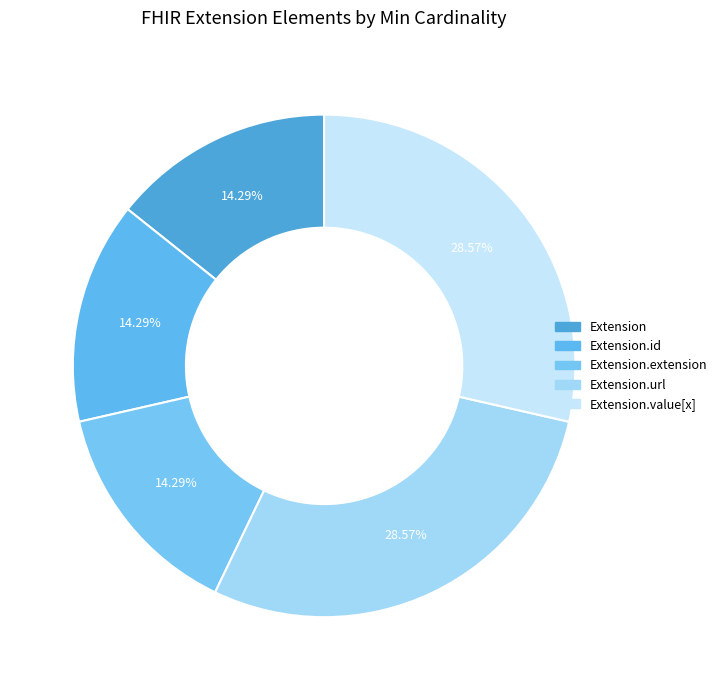

How many segments does this pie chart have?

5